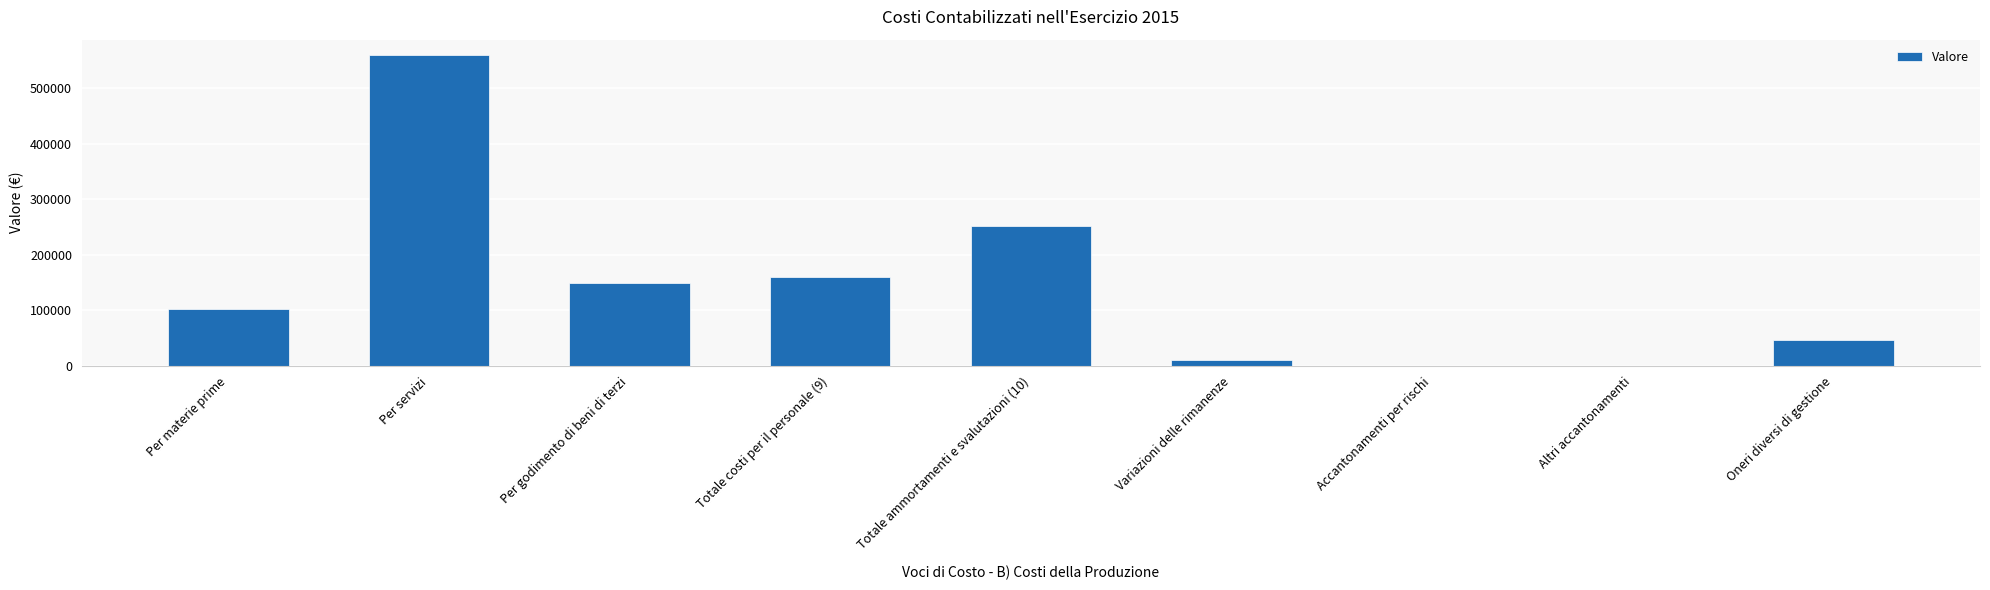

What is the change in value from Totale ammortamenti e svalutazioni (10) to Accantonamenti per rischi?

-252251